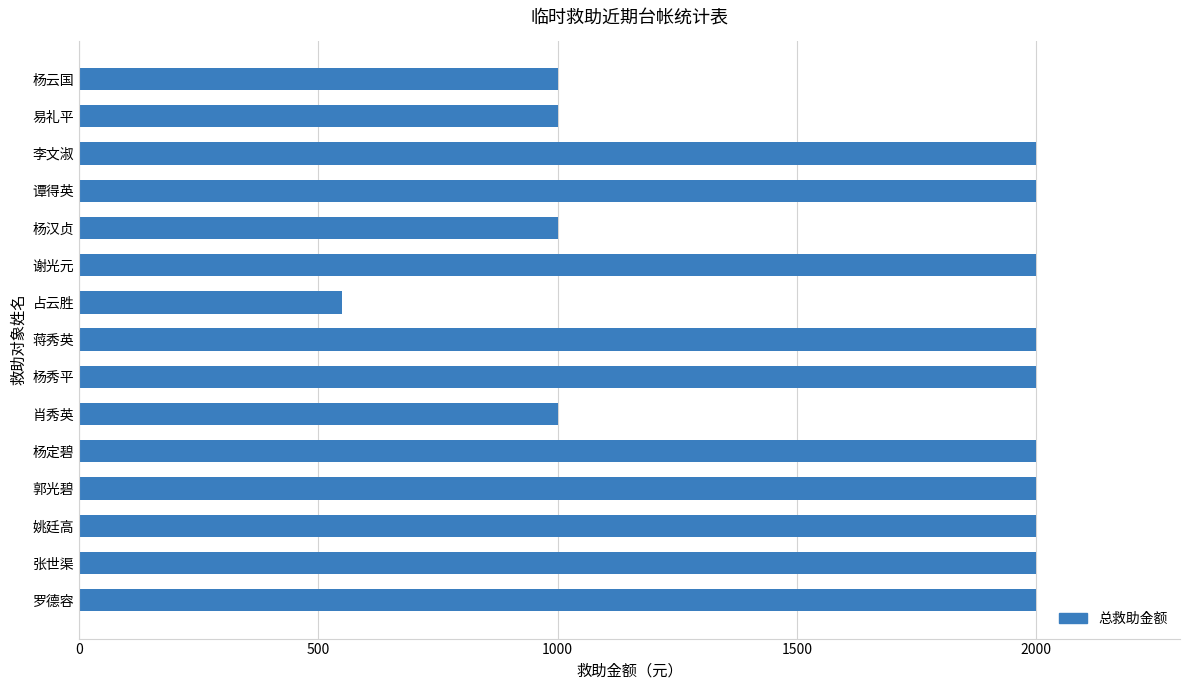

What is the change in value from 郭光碧 to 易礼平?

-1000